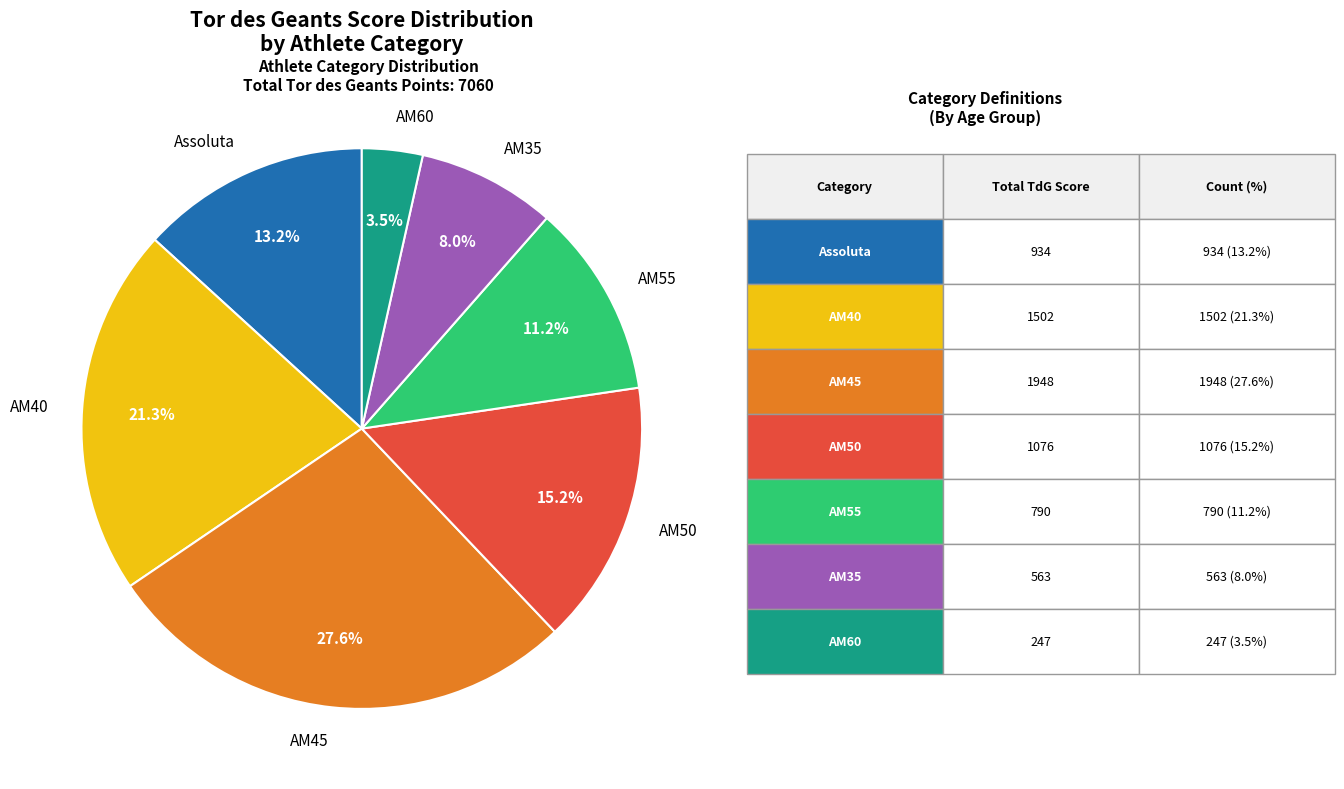

What portion of the pie excludes AM45?

72.4%